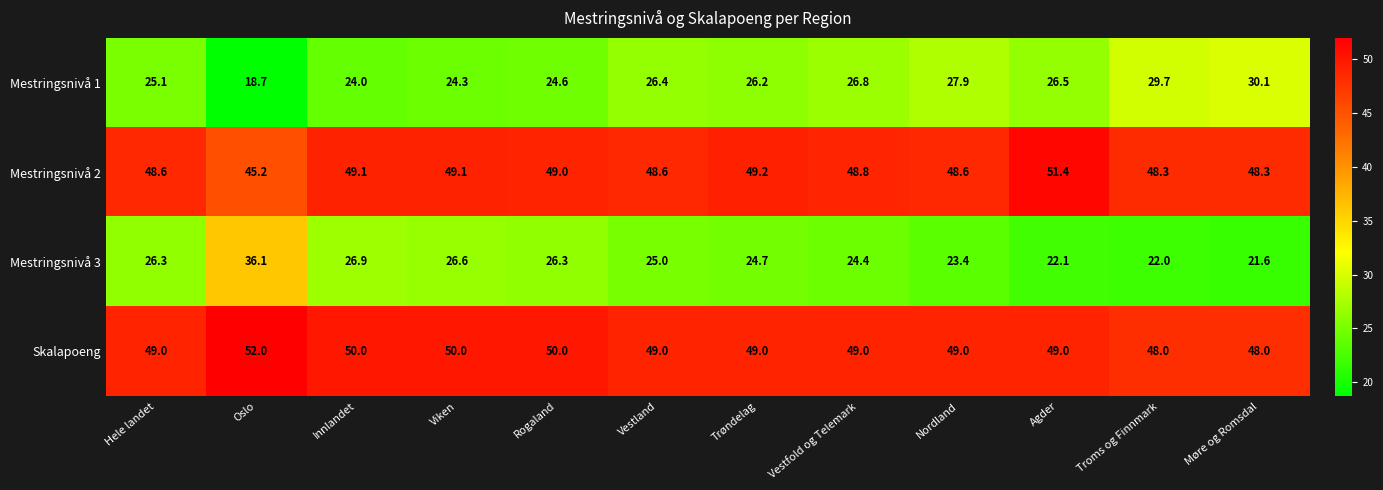

How many data points in Mestringsnivå 1 are less than 26?

5